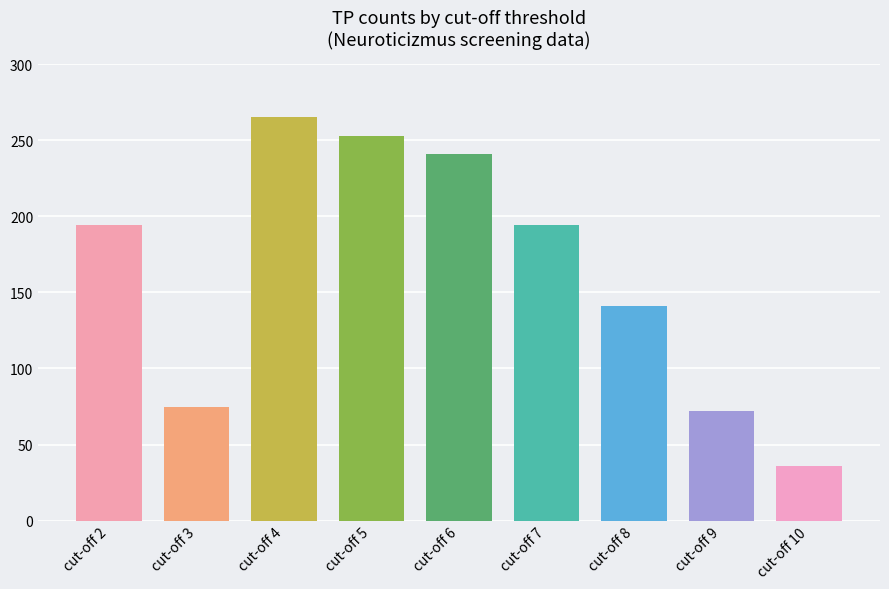

What is the ratio of the value at cut-off 9 to the value at cut-off 2?

0.4